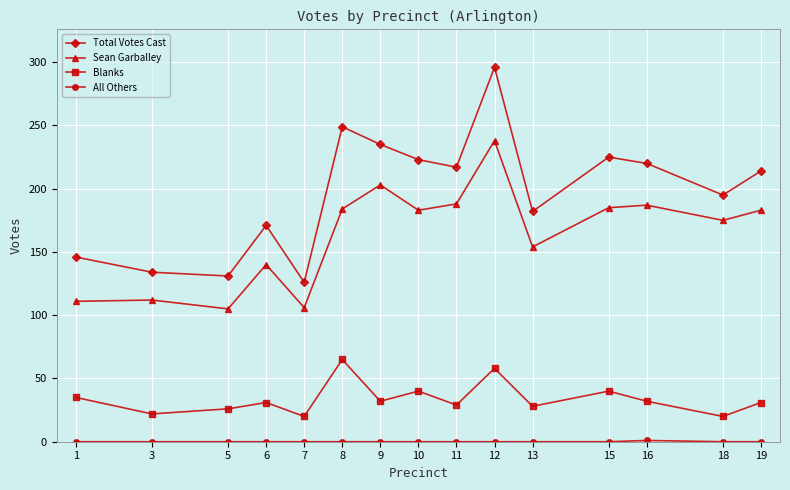

Which series has the largest total across all categories?

Total Votes Cast